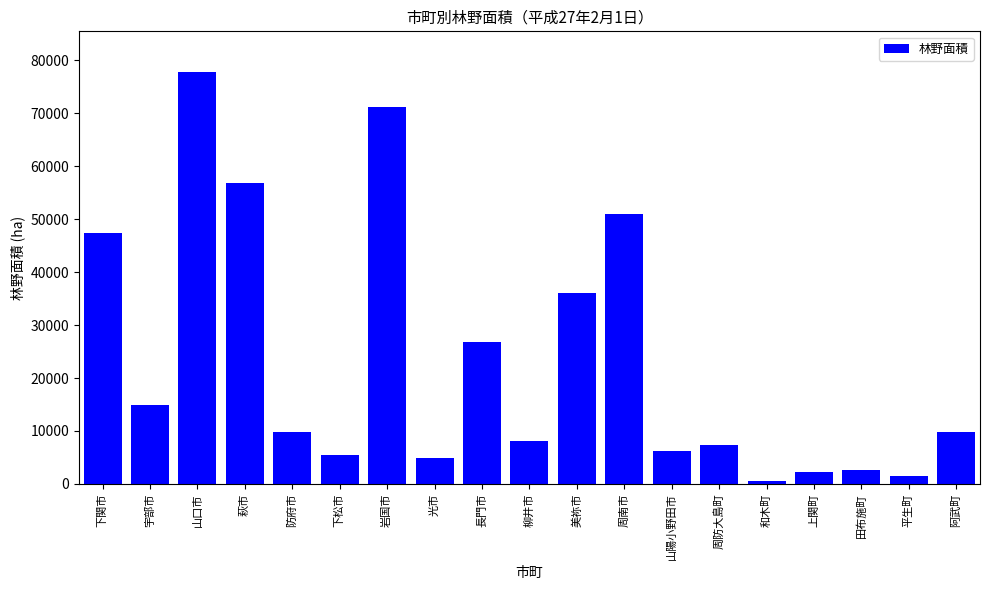

What is the greatest value displayed?

77680